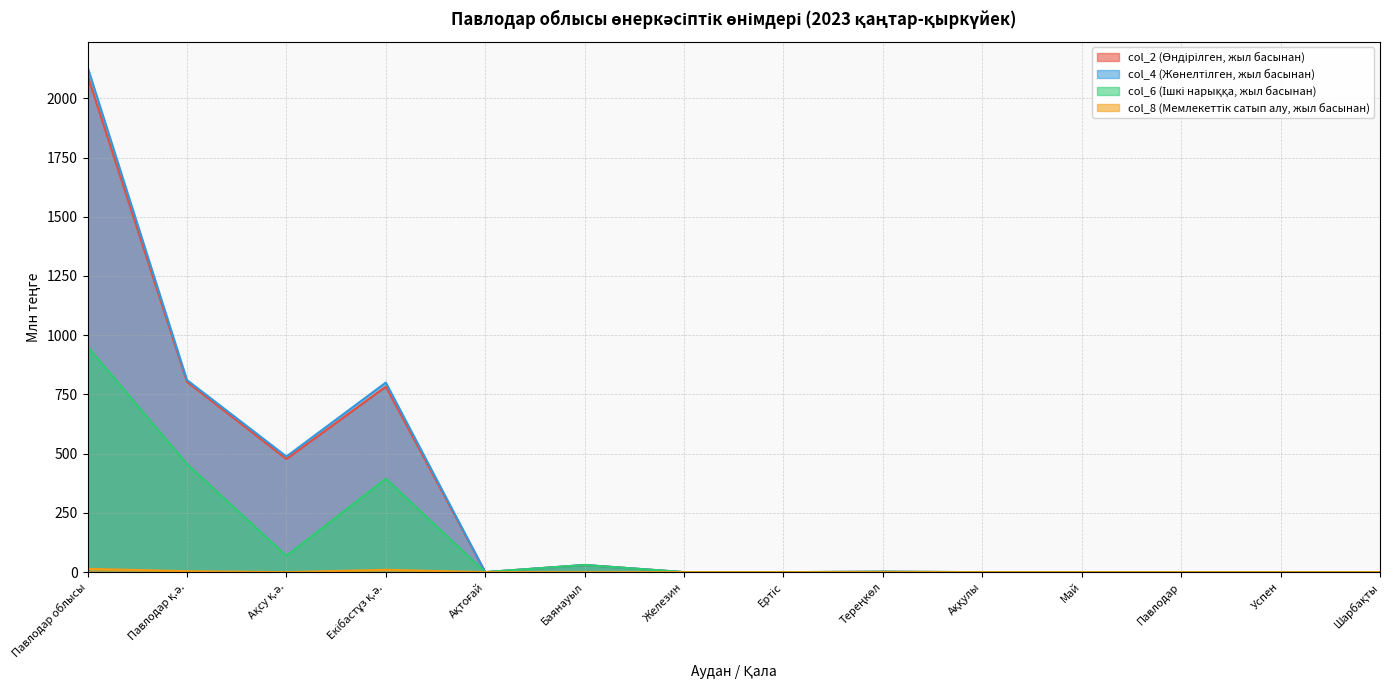

What is the maximum value for col_4 (Жөнелтілген, жыл басынан)?

2131.7